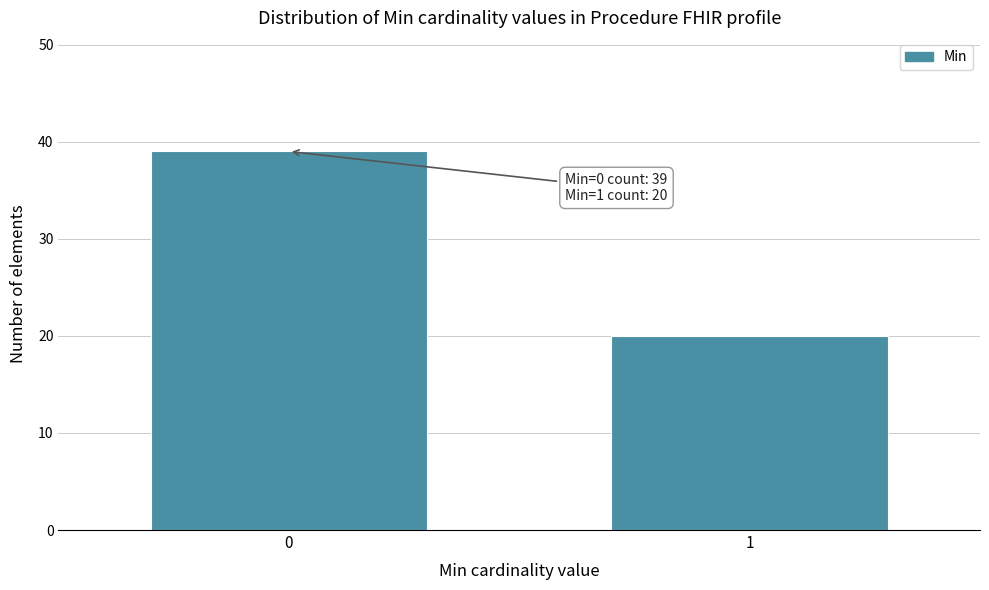

Reading right to left, extract all data points from this chart.

1=20	0=39